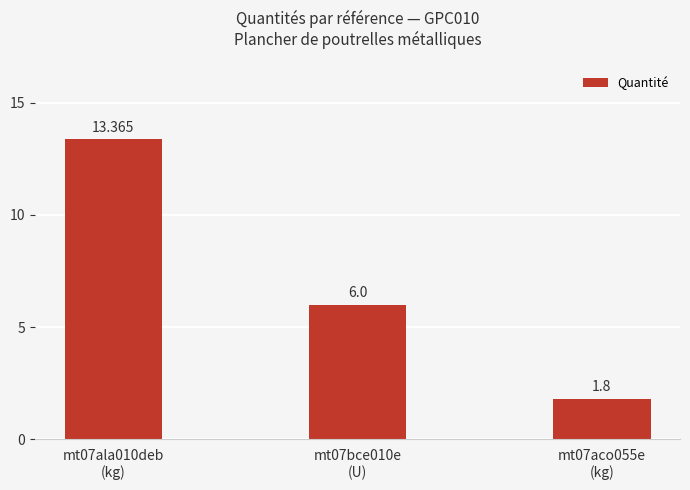

Which label corresponds to the largest value in the chart?

mt07ala010deb
(kg)